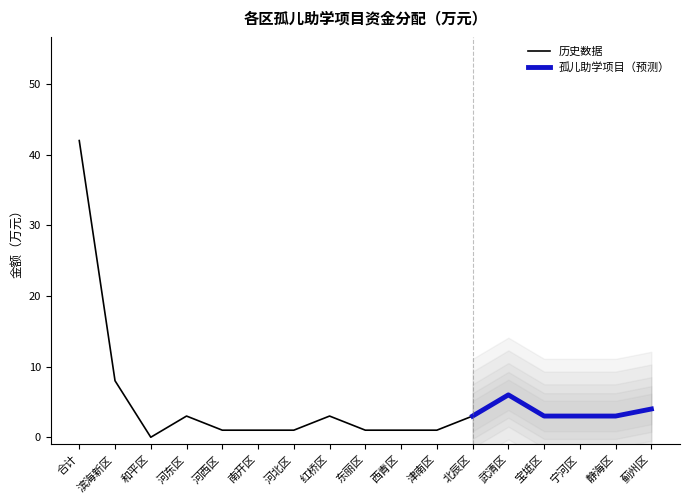

True or false: there are more than 0 points higher than both neighbors.

True